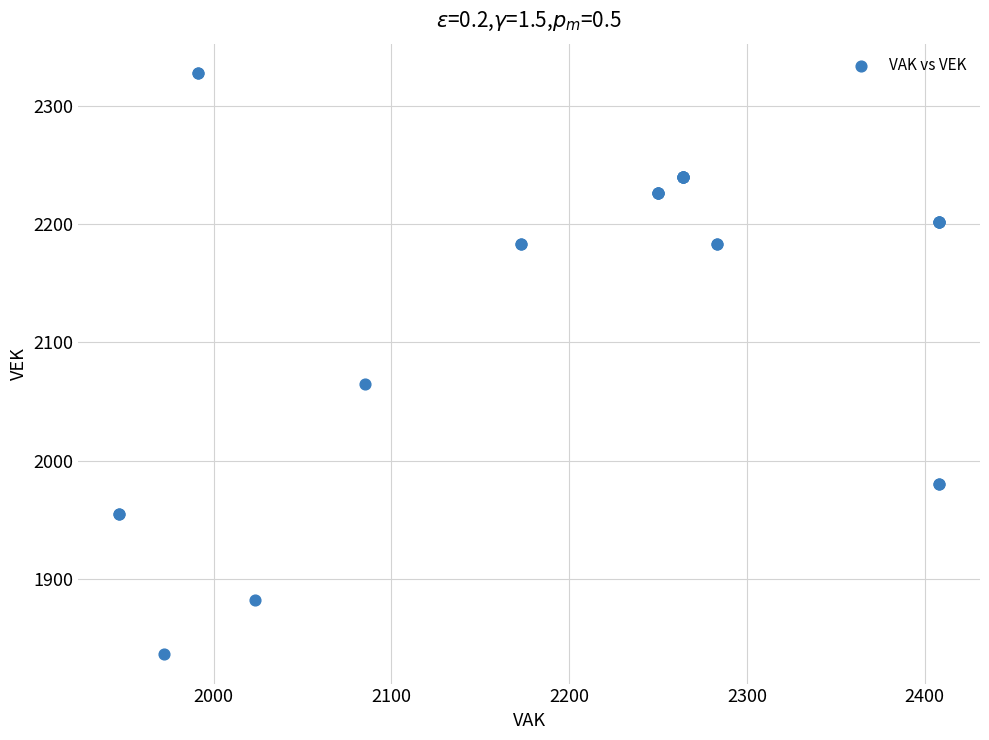

What Y value in the scatter plot is closest to 2082?

2065